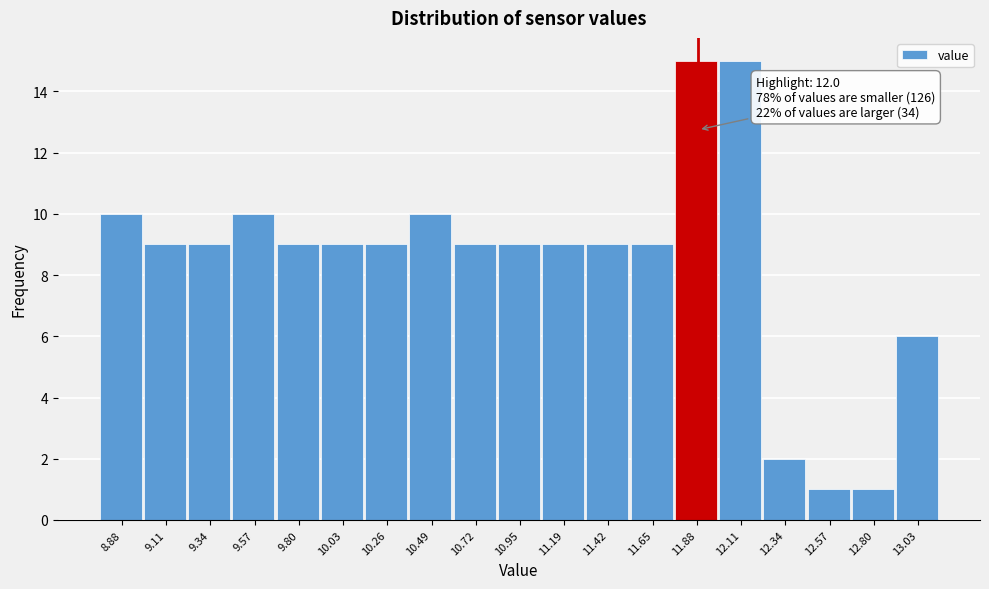

Reading left to right, transcribe all the data shown in this chart.

10	9	9	10	9	9	9	10	9	9	9	9	9	15	15	2	1	1	6